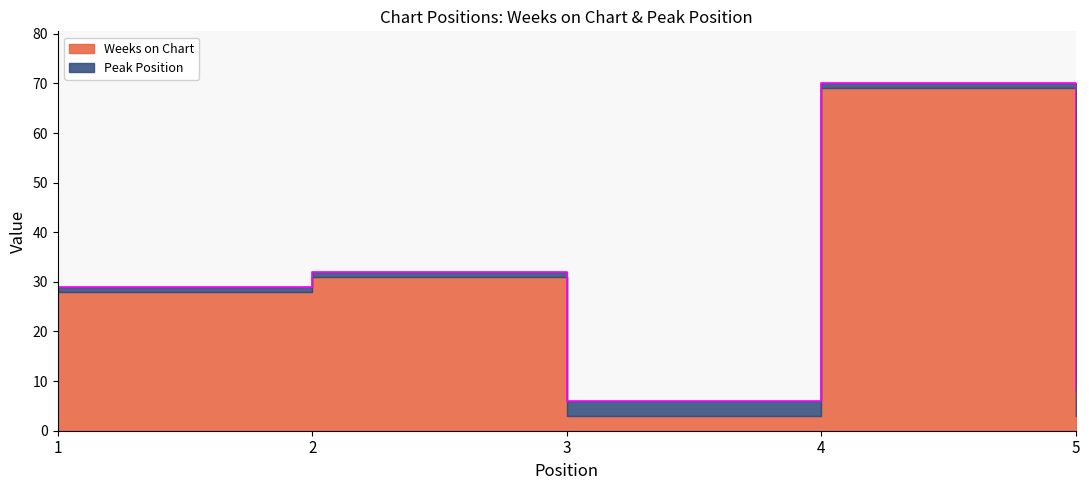

Which has a higher value, 2 or 5?

2